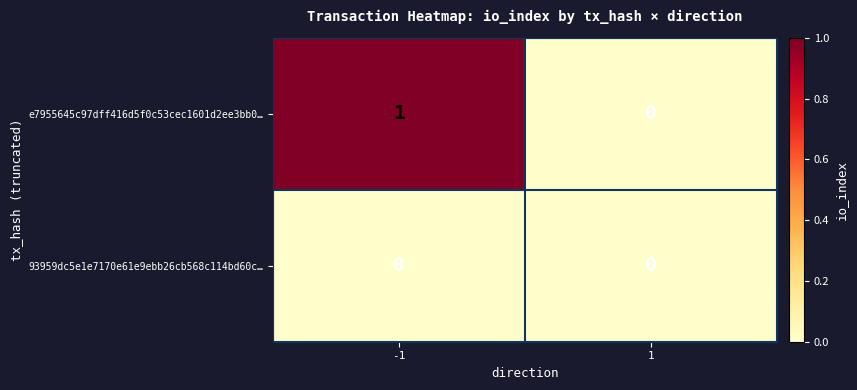

List the series in order of their peak value, lowest first.

93959dc5e1e7170e61e9ebb26cb568c114bd60c…, e7955645c97dff416d5f0c53cec1601d2ee3bb0…